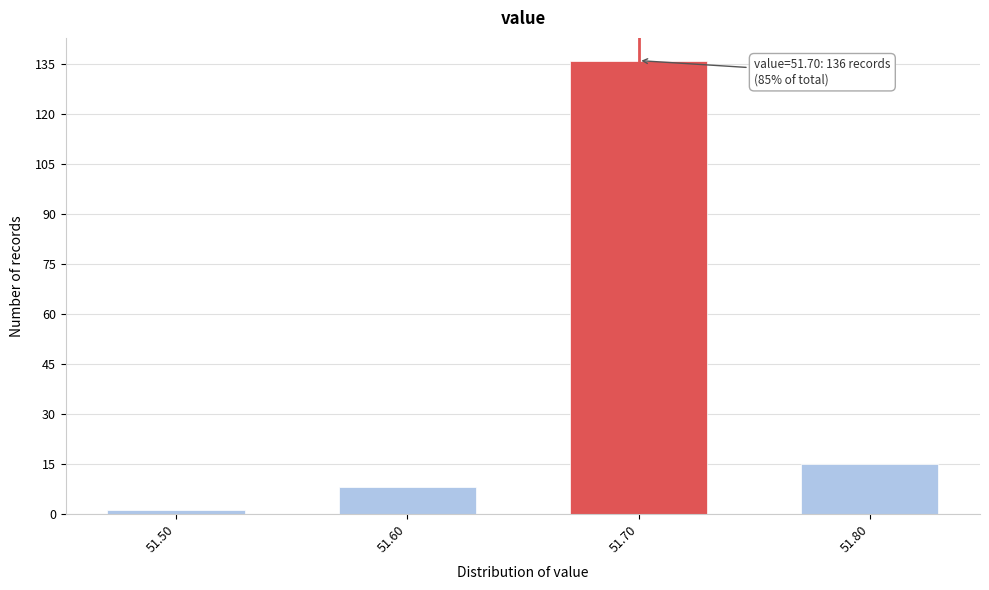

Reading left to right, transcribe all the data shown in this chart.

1	8	136	15